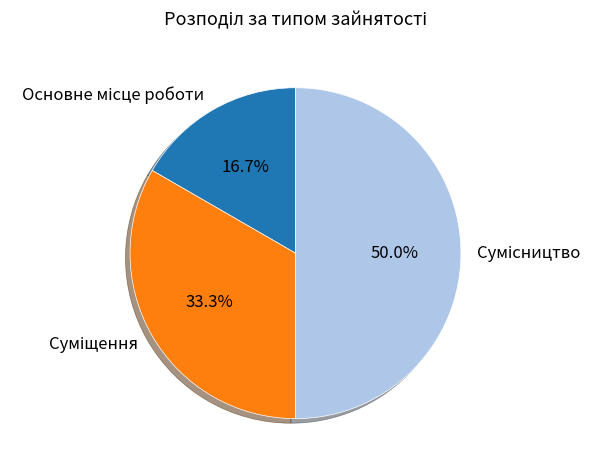

How many slices are in this pie chart?

3